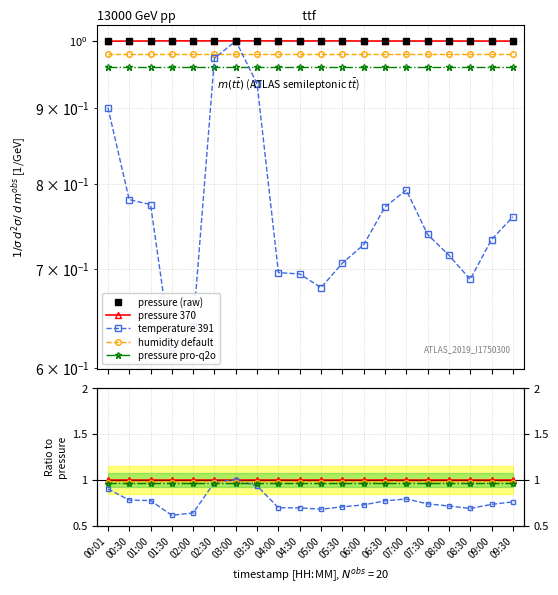

What is the minimum value for humidity default?

1.0